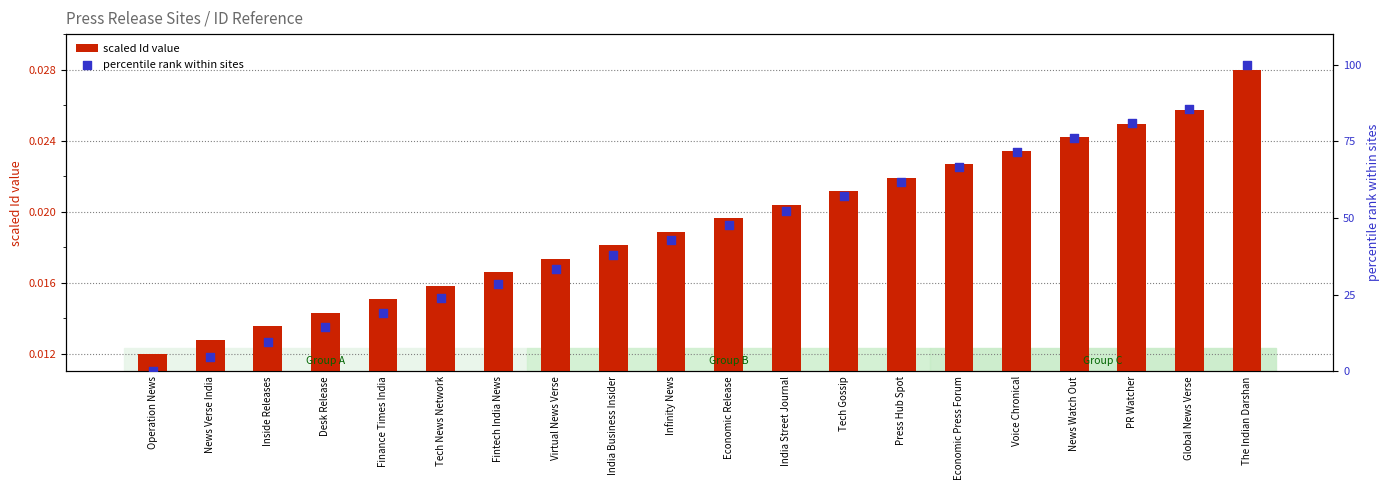

Is the value of scaled Id value at Inside Releases greater than the value of percentile rank within sites at Global News Verse?

No